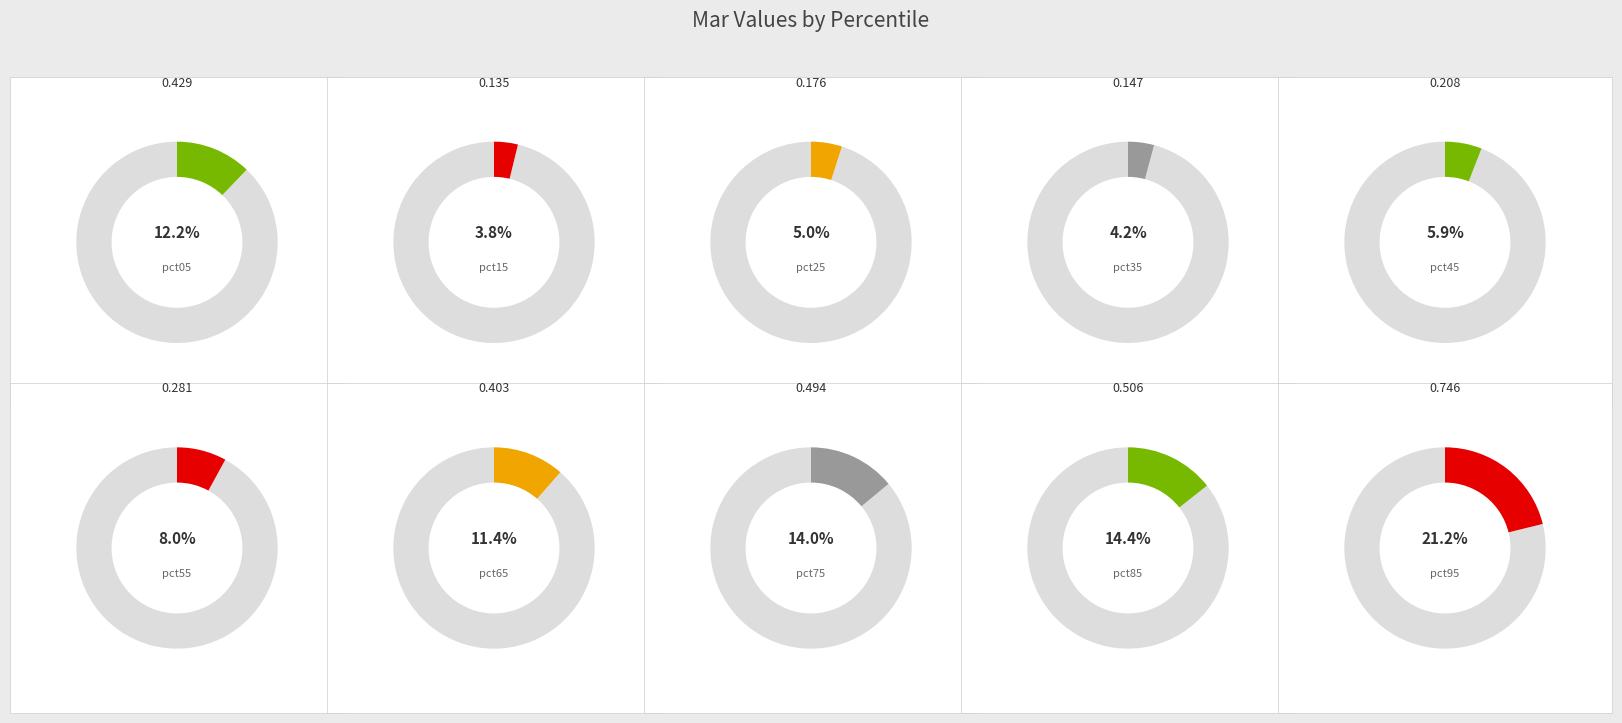

To the nearest percent, what is the difference between the pct35 and pct55 slice percentages?

4%